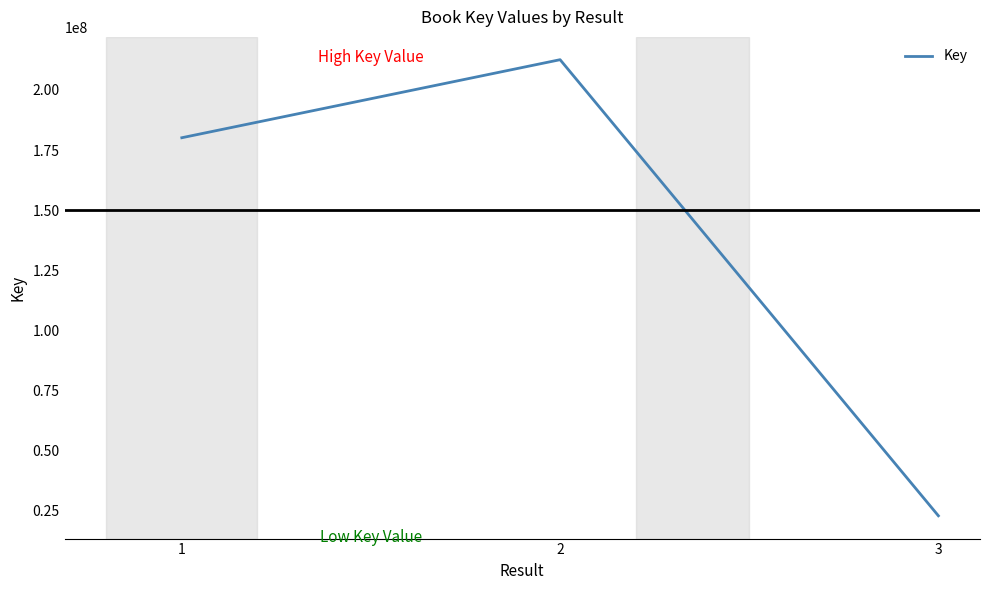

What is the difference between the maximum and minimum values?

189882173